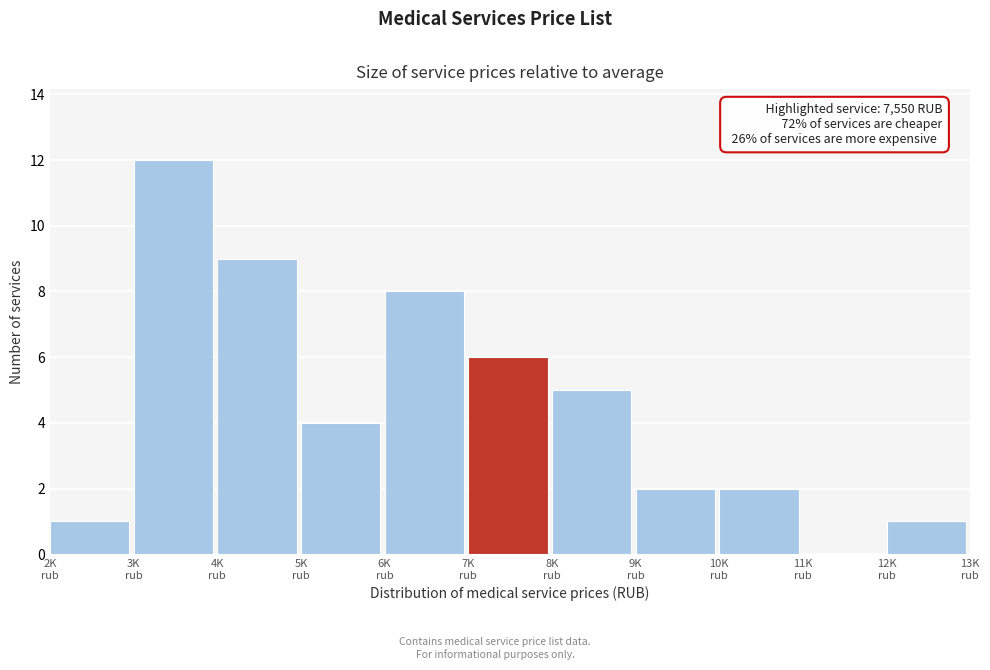

What is the maximum value shown in the chart?

12